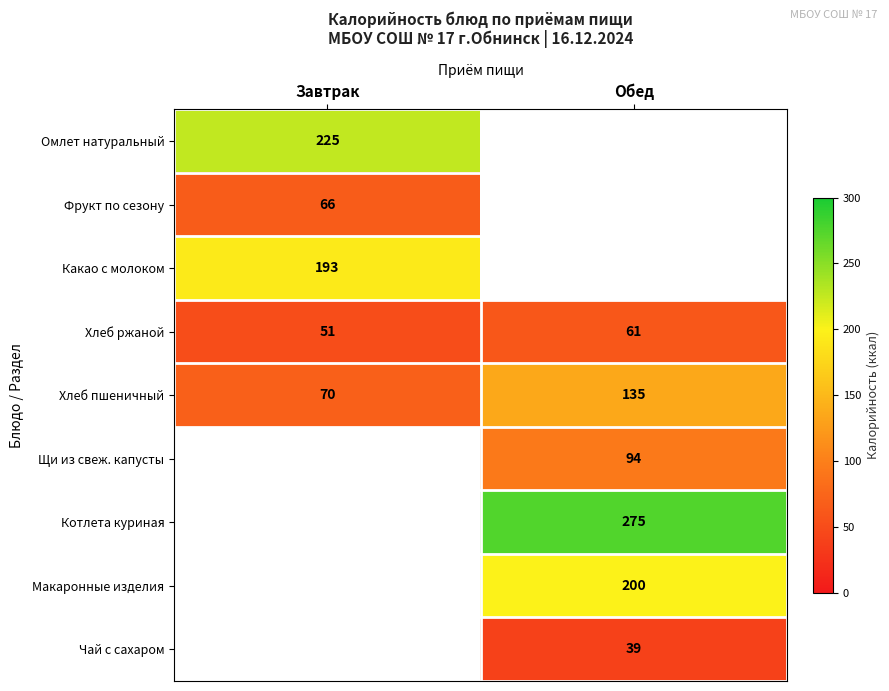

The value of Хлеб пшеничный at Обед is 40. True or false?

False